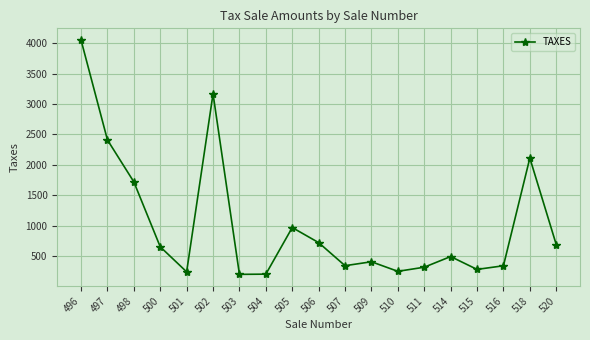

What is the change in value from 506 to 514?

-229.0